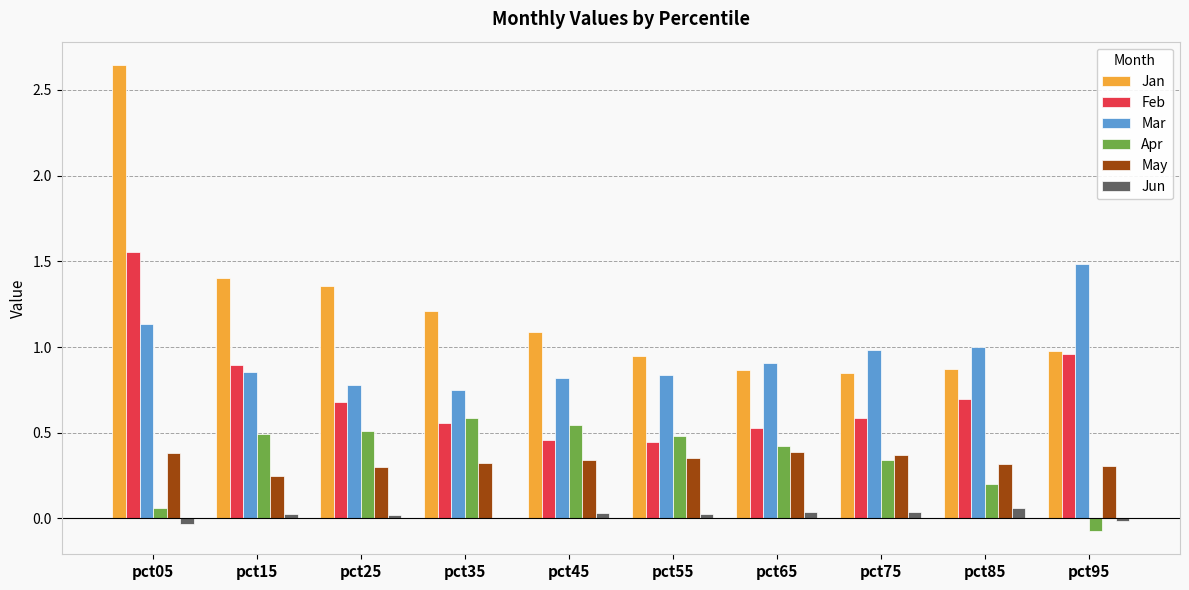

Is it true that Mar equals 0.5 at pct55?

False